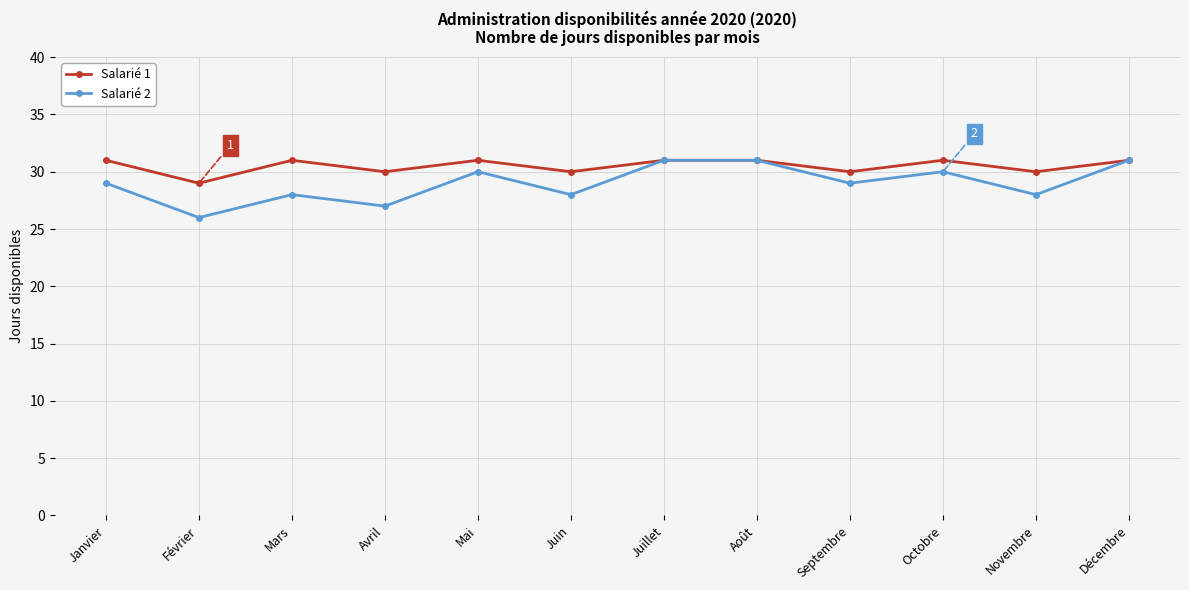

What position from the left is Septembre?

9